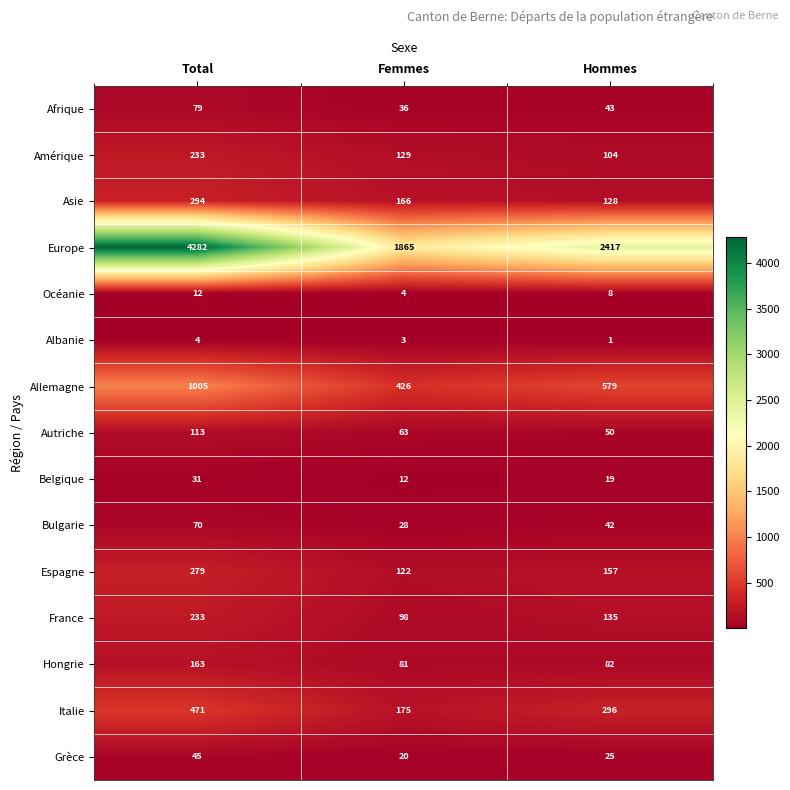

Count the number of categories in the chart.

3